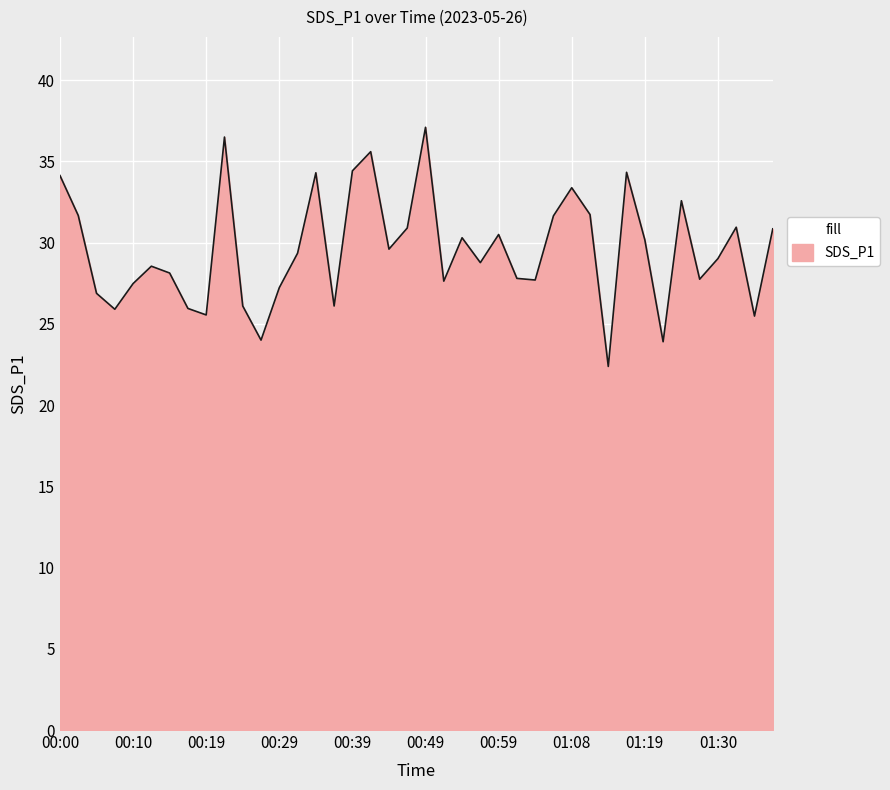

What is the smallest value displayed?

22.4